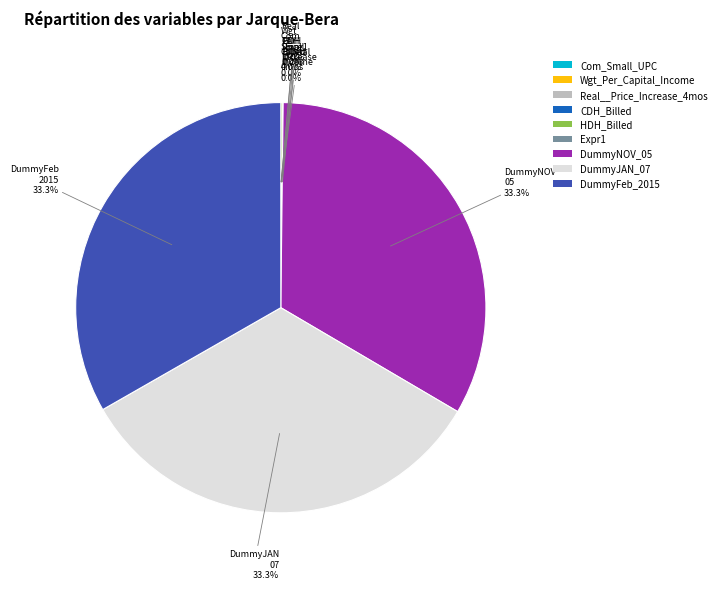

To the nearest percent, what is the difference between the largest and smallest slice percentages?

33%